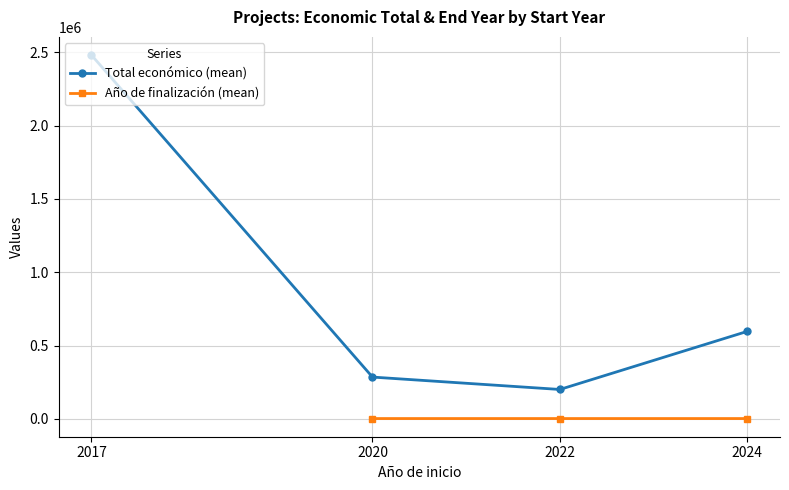

The value of Total económico (mean) at 2020 is 457921.4. True or false?

False